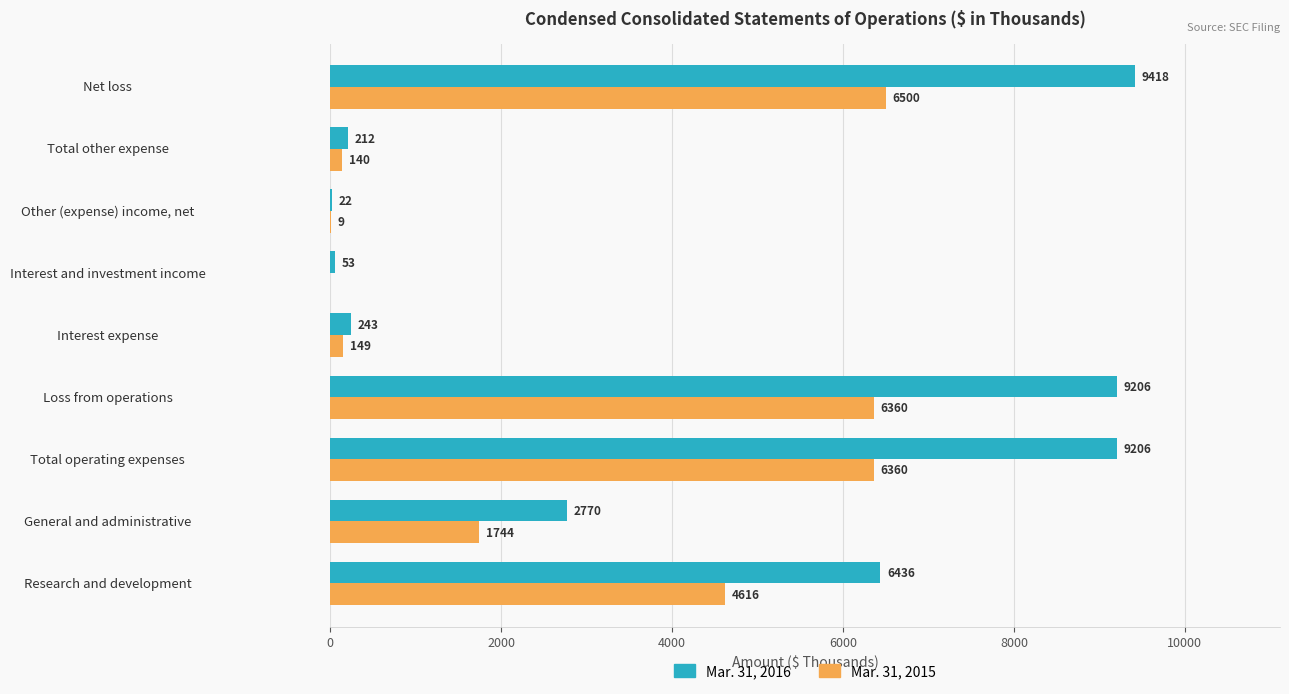

Which series changed the most between Loss from operations and Other (expense) income, net?

Mar. 31, 2016